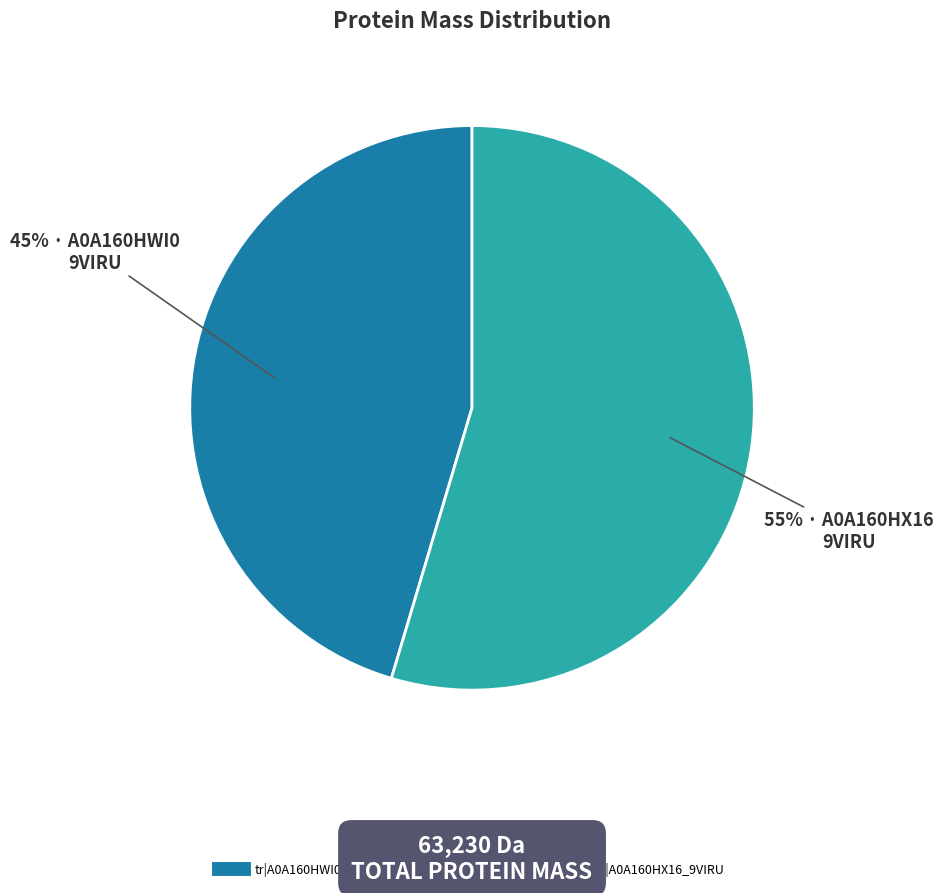

What is the majority slice?

tr|A0A160HX16|A0A160HX16_9VIRU